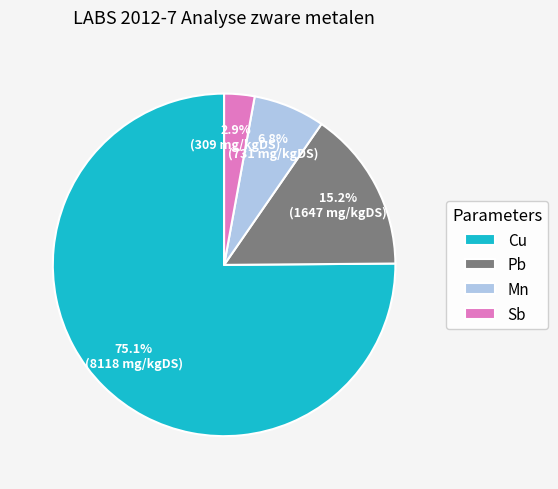

Which has a higher value, Cu or Pb?

Cu